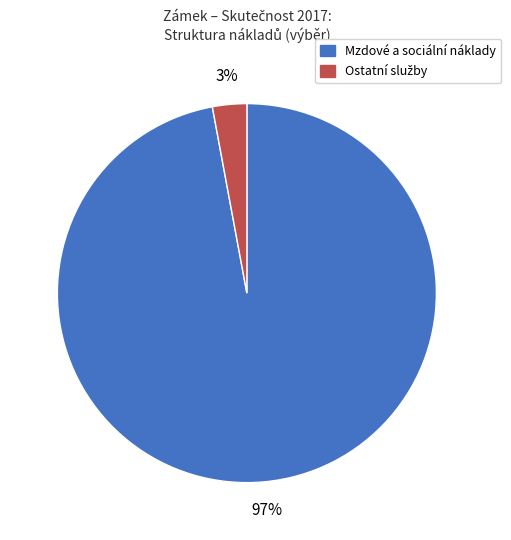

To the nearest percent, what portion does Mzdové a sociální náklady represent?

97%